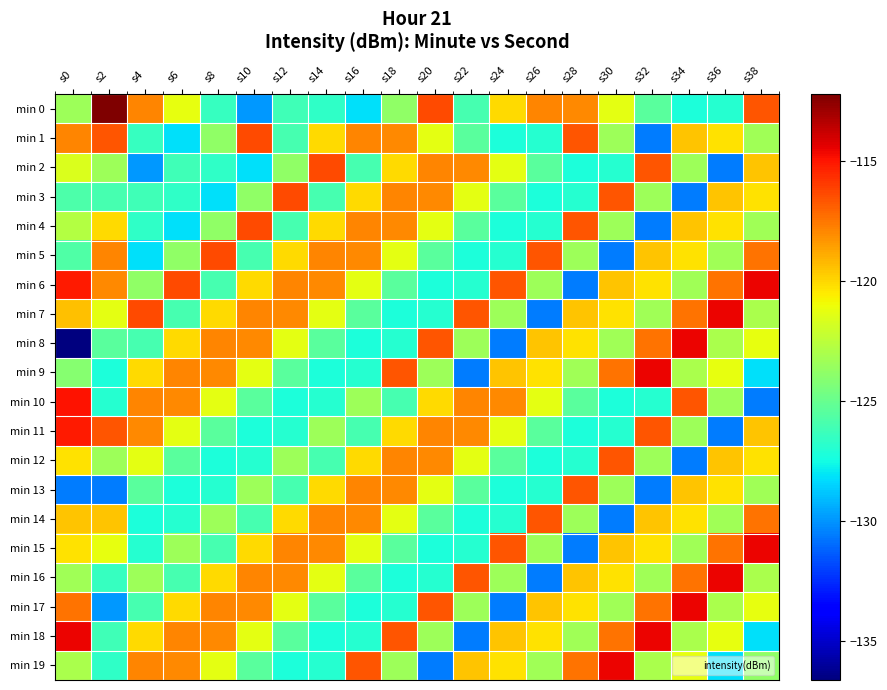

What is the spread (max minus min) of values at s36?

16.0